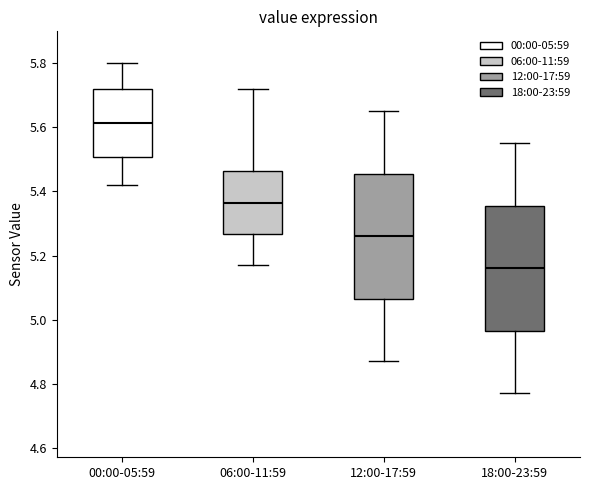

Where does the median line of the box for 12:00-17:59 sit on the y-axis? The values are not printed on the chart, so give them approximately, as read against the axis.

5.26